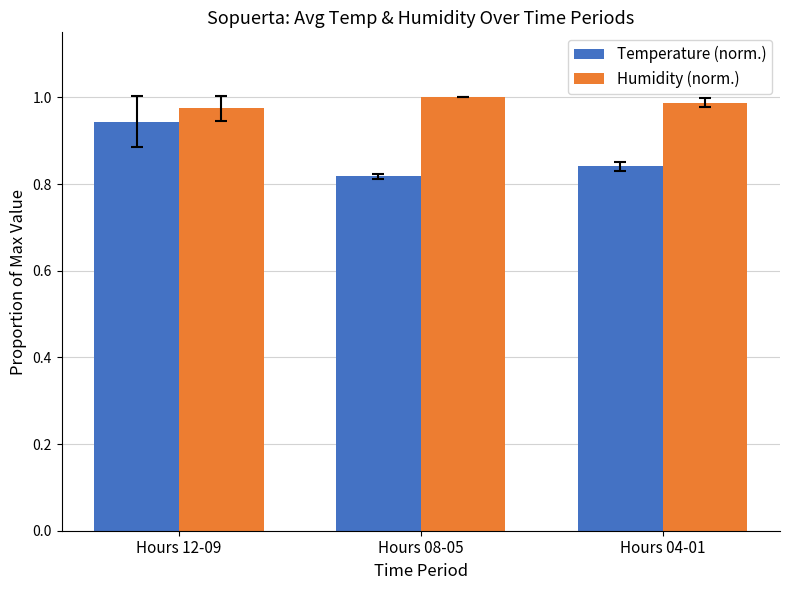

True or false: Humidity (norm.) has a value of 0.4 at Hours 08-05.

False